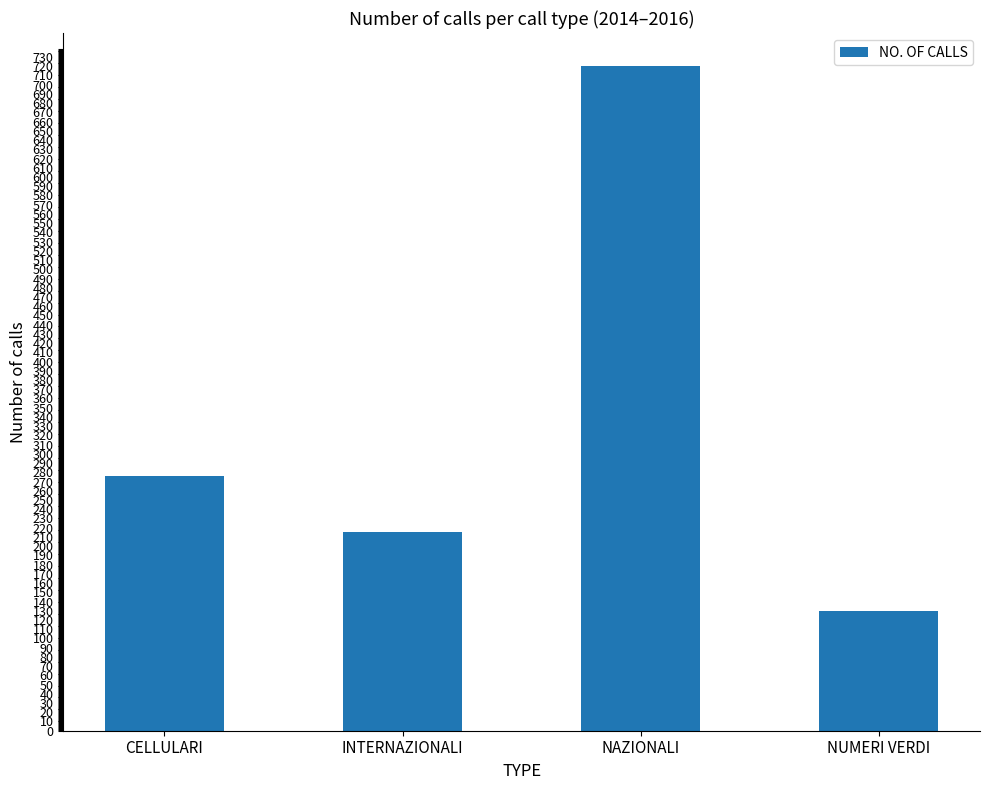

Reading right to left, list all the values displayed in this chart.

NUMERI VERDI=130	NAZIONALI=720	INTERNAZIONALI=215	CELLULARI=276